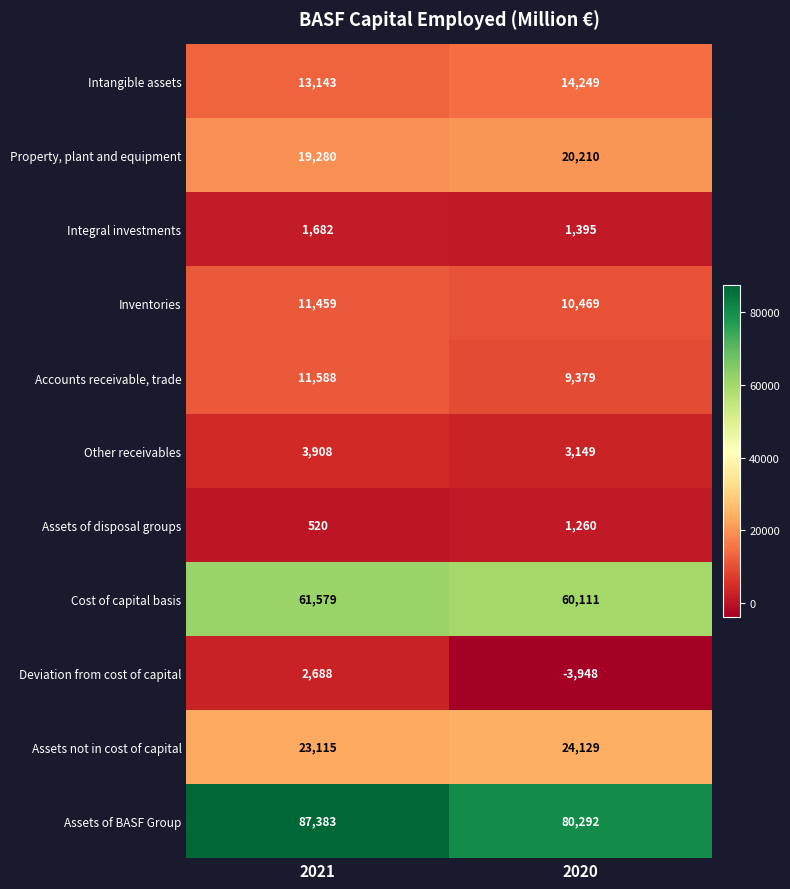

What is the greatest value displayed?

87383